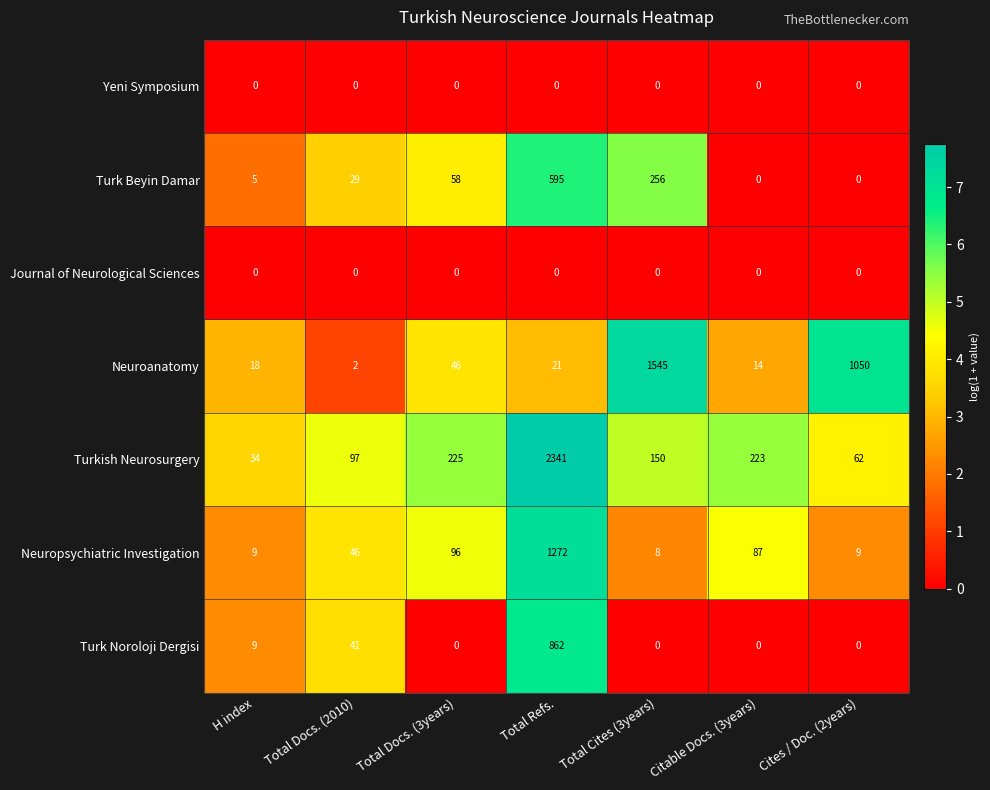

Rank the categories by Neuroanatomy value from highest to lowest.

Total Cites (3years), Cites / Doc. (2years), Total Docs. (3years), Total Refs., H index, Citable Docs. (3years), Total Docs. (2010)